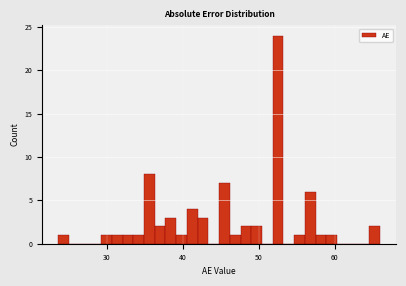

Around what value on the x-axis is the tallest bar? Give the approximate position of its centre, as read against the axis.

53